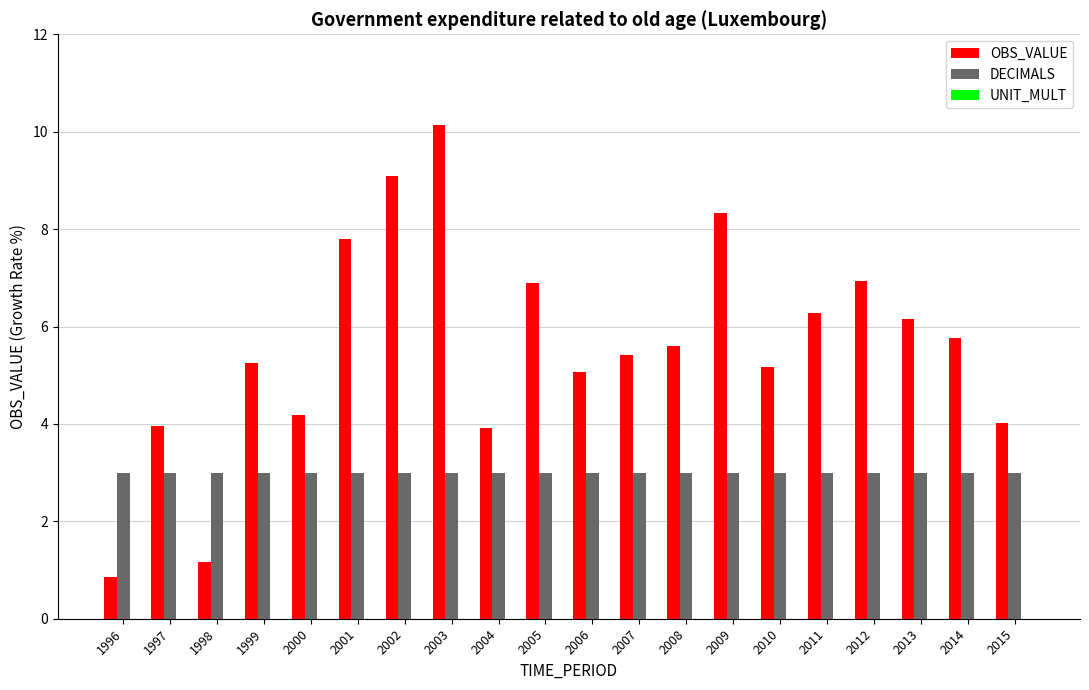

The DECIMALS series shows 3.0 at 2015. True or false?

True